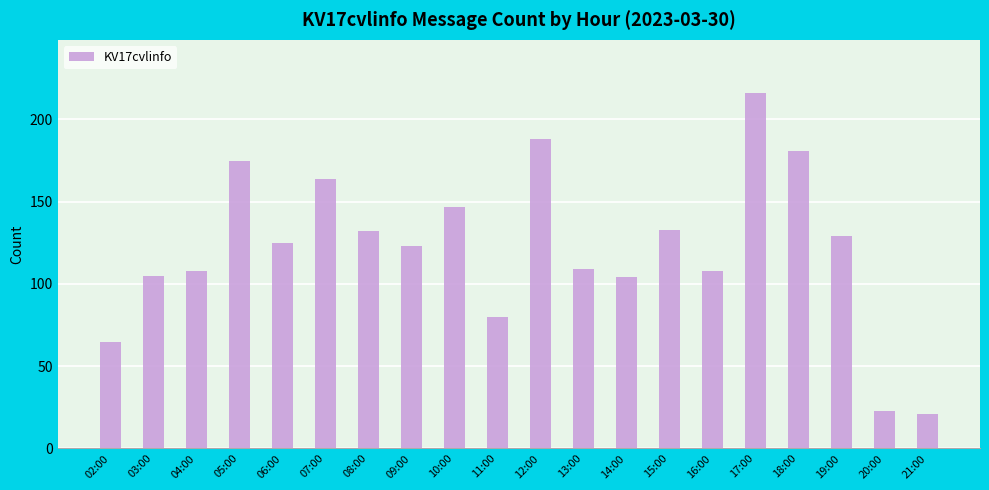

The chart shows a value of 228 at 07:00. True or false?

False